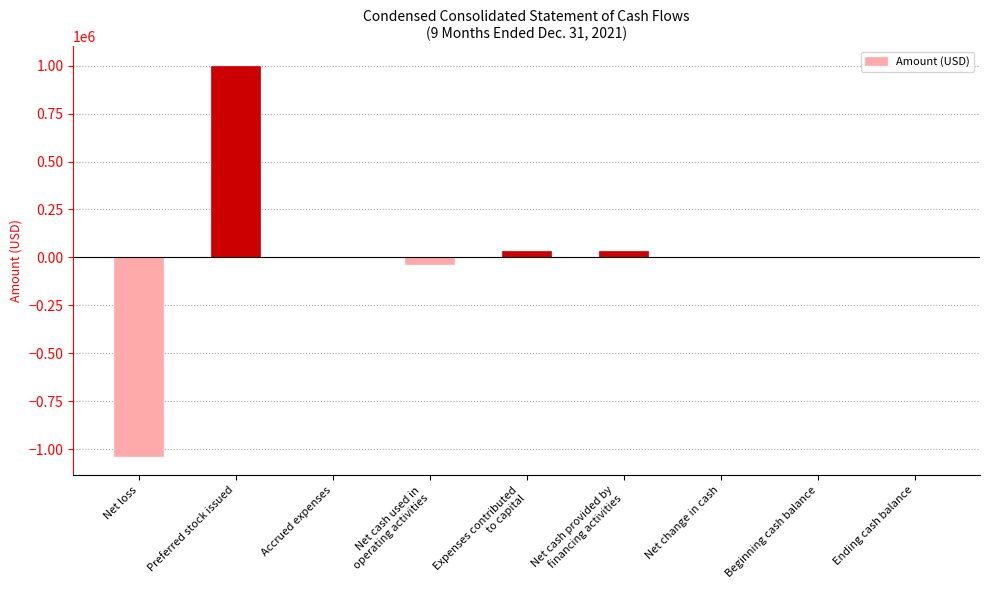

True or false: the data shows 1240162 at Net change in cash.

False